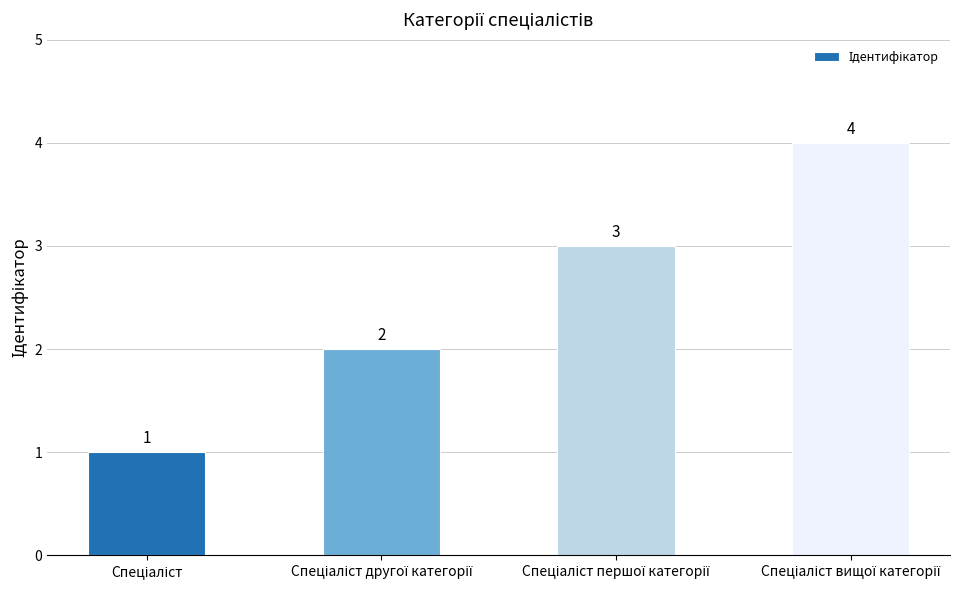

What is the value of the 3rd bar from the left?

3